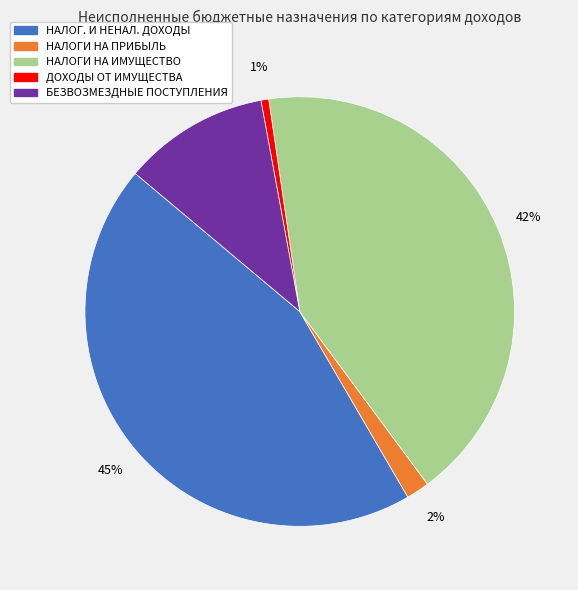

To the nearest percent, what is the average slice percentage?

20%